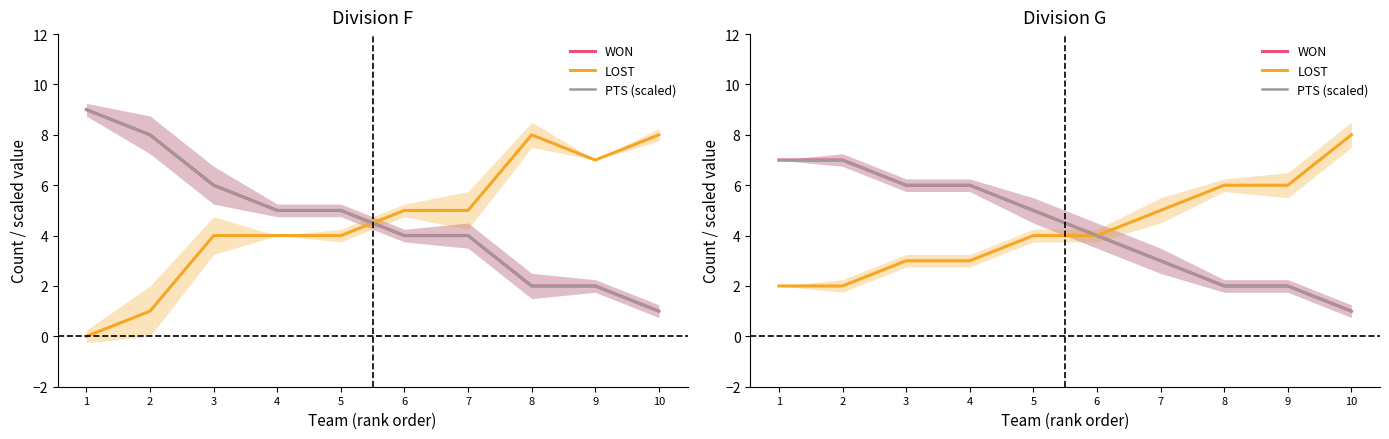

Does the chart have visible grid lines?

No